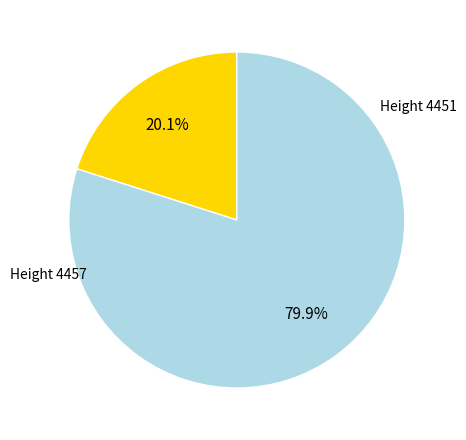

Does any single category account for the majority?

Yes